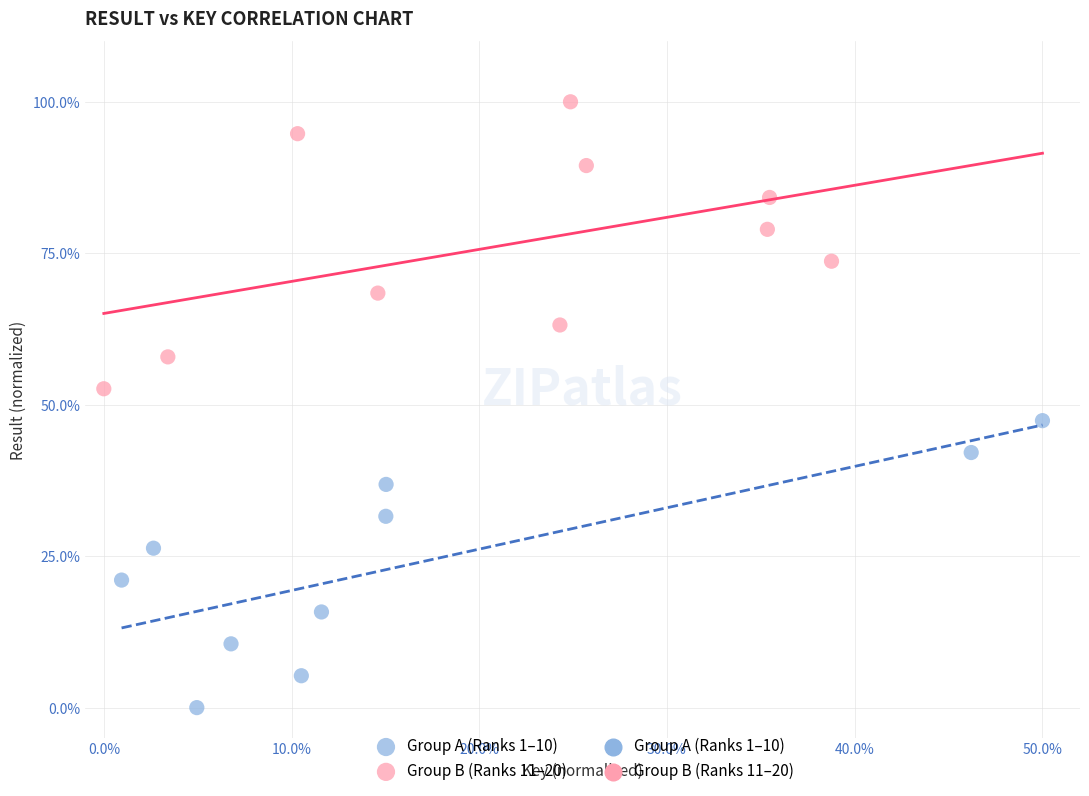

Which series contains the lowest Y value?

Group A (Ranks 1–10)